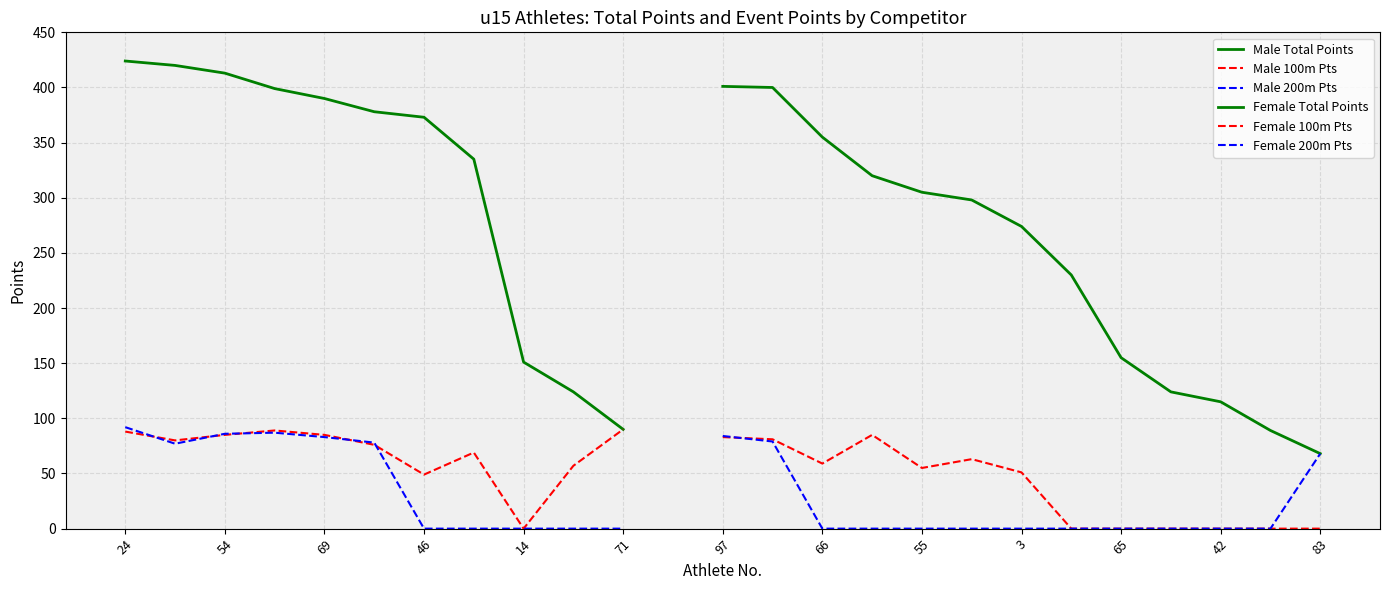

What is the label of the 11th point from the right?

24